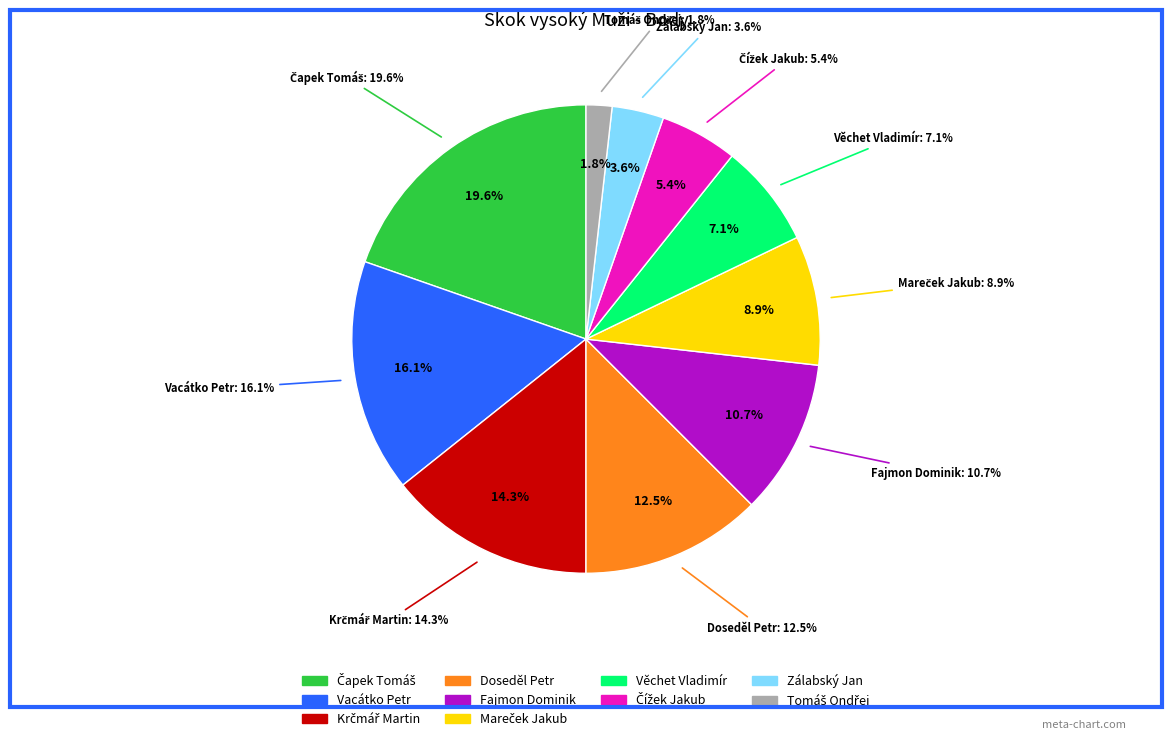

Combined, what portion of the pie is Zálabský Jan and Krčmář Martin?

17.9%